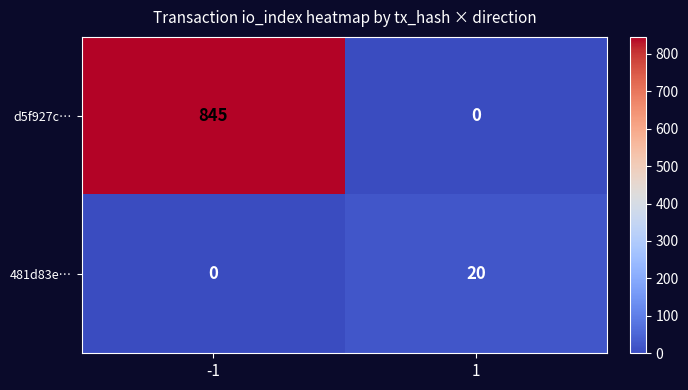

Which series has the largest total across all categories?

d5f927c…